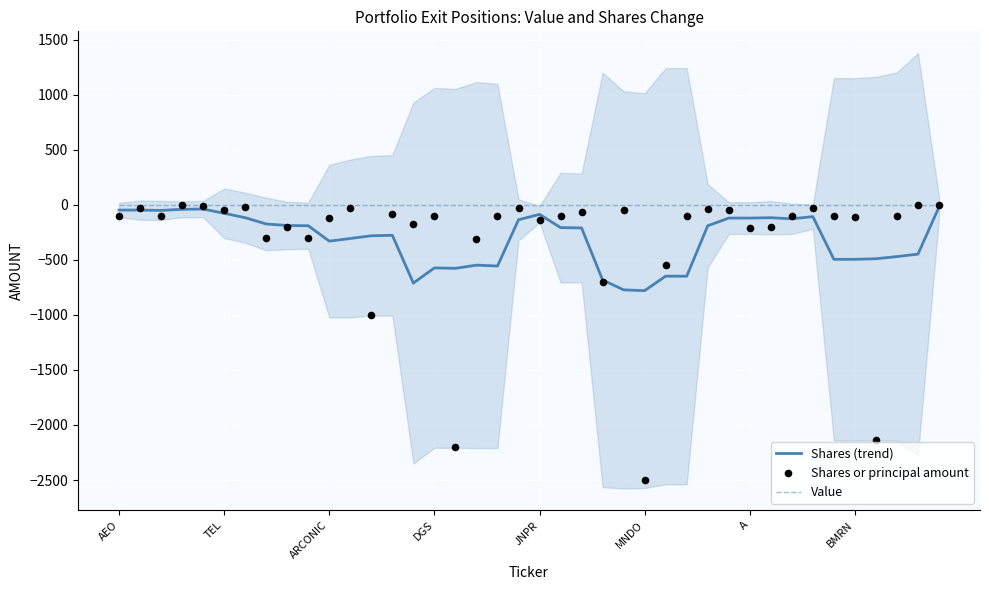

Which series reaches the minimum Y coordinate?

Shares or principal amount